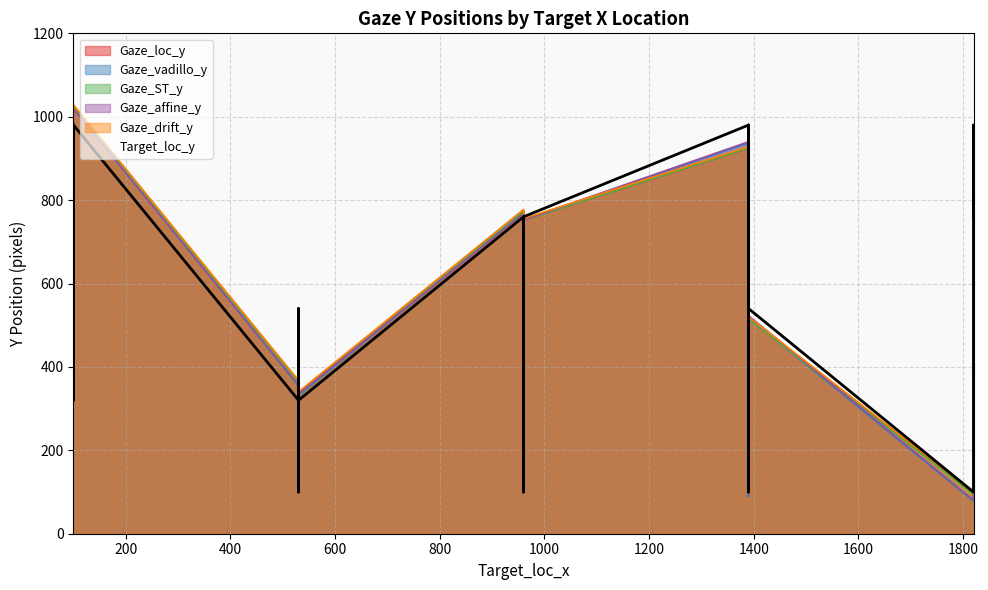

Reading left to right, extract all data points from this chart.

Gaze_loc_y: 978.1	702.5	344.0	1024.8	364.0	159.2	157.2	506.1	336.7	774.1	114.0	574.6	333.7	536.1	924.7	97.9	542.5	516.8	955.7	728.1	96.0	331.8	945.9	751.1	752.5
Gaze_vadillo_y: 972.2	711.6	347.4	1023.8	354.3	155.7	144.7	512.2	331.4	770.2	114.4	562.9	332.7	533.6	937.5	89.6	535.6	518.7	958.7	732.7	78.2	317.3	953.8	742.3	752.7
Gaze_ST_y: 978.3	702.0	342.5	1025.1	362.6	157.2	155.2	505.1	335.2	773.8	111.9	573.7	332.2	535.1	924.8	95.8	541.6	515.8	955.9	727.6	93.9	330.3	946.0	750.7	752.1
Gaze_affine_y: 965.6	715.9	355.1	1018.6	355.9	163.3	148.4	518.4	335.3	767.7	124.4	560.3	338.5	535.6	940.0	96.0	535.5	522.9	956.4	734.8	80.5	317.3	953.8	738.2	752.4
Gaze_drift_y: 981.6	706.0	347.5	1028.3	367.5	162.7	160.7	509.6	340.2	777.6	117.5	578.1	337.2	539.6	928.2	101.4	546.0	520.3	959.2	731.6	99.5	335.3	949.4	754.6	756.0
Target_loc_y: 980.0	760.0	320.0	980.0	320.0	100.0	100.0	540.0	320.0	760.0	100.0	540.0	320.0	540.0	980.0	100.0	540.0	540.0	980.0	760.0	100.0	320.0	980.0	760.0	760.0